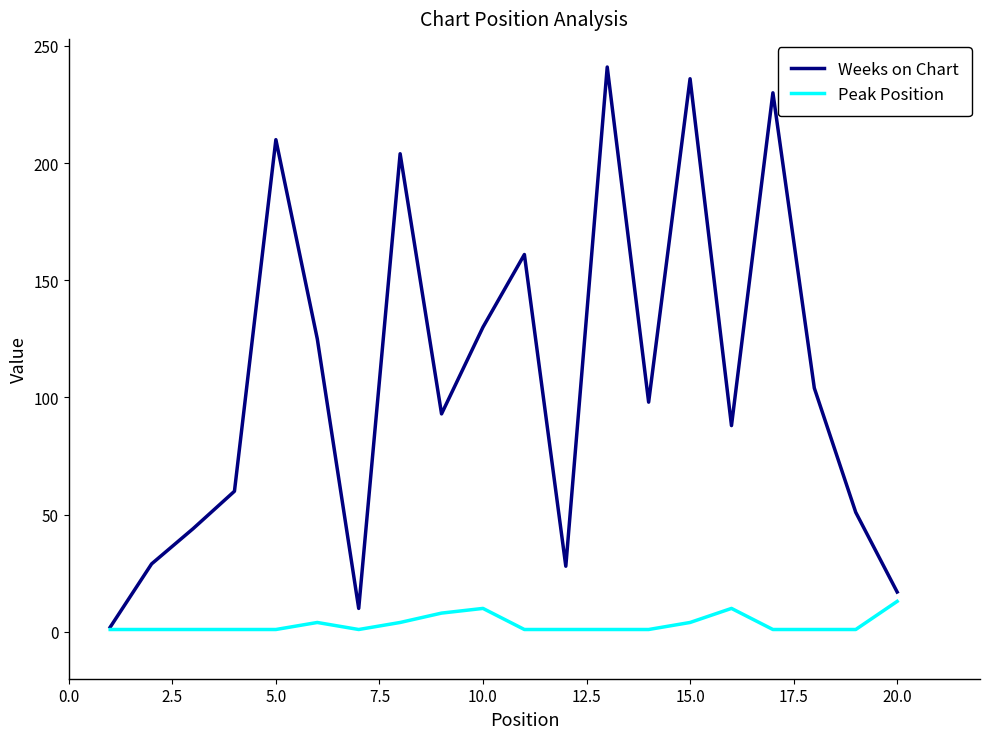

Which series has the largest total across all categories?

Weeks on Chart